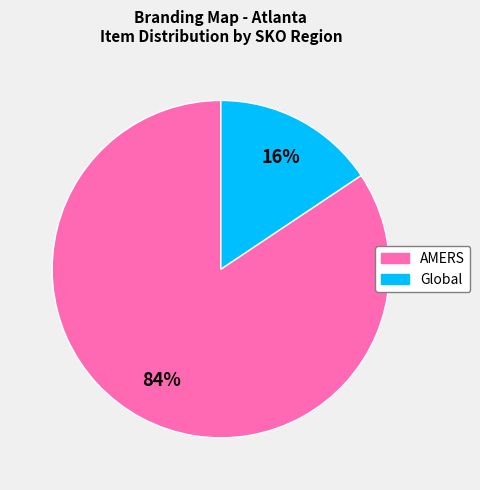

What percentage is the Global slice, to the nearest percent?

16%